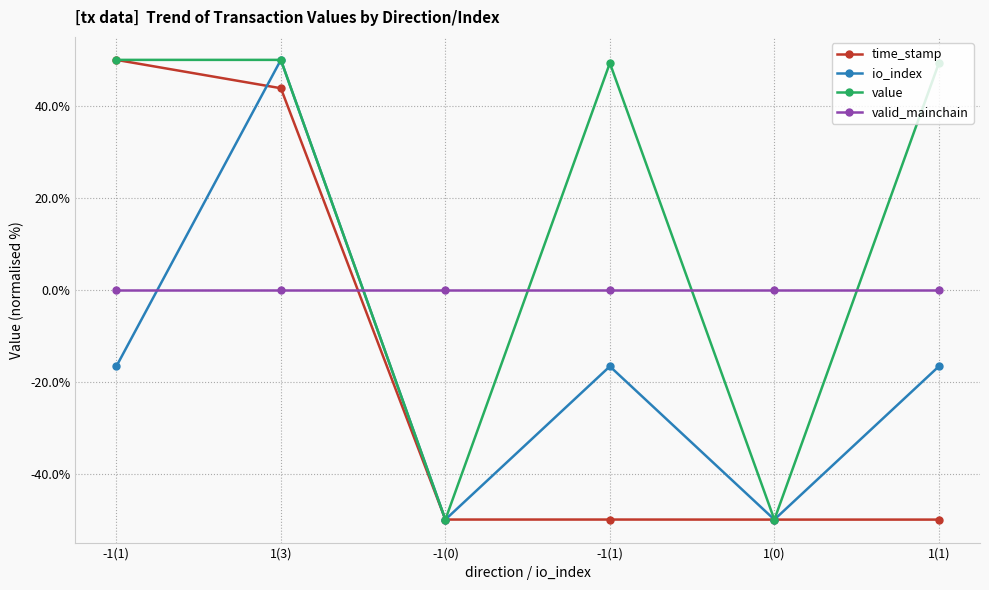

In value, how many points are higher than both neighbors (excluding endpoints)?

1